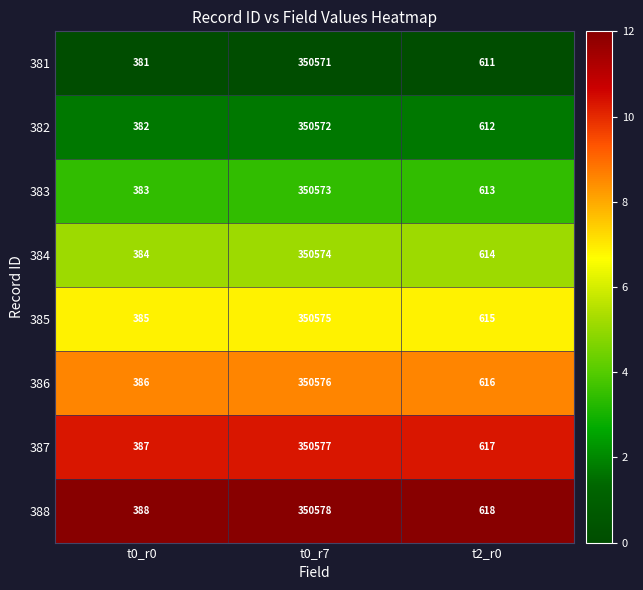

At which category does the chart reach its peak across all series?

t0_r7